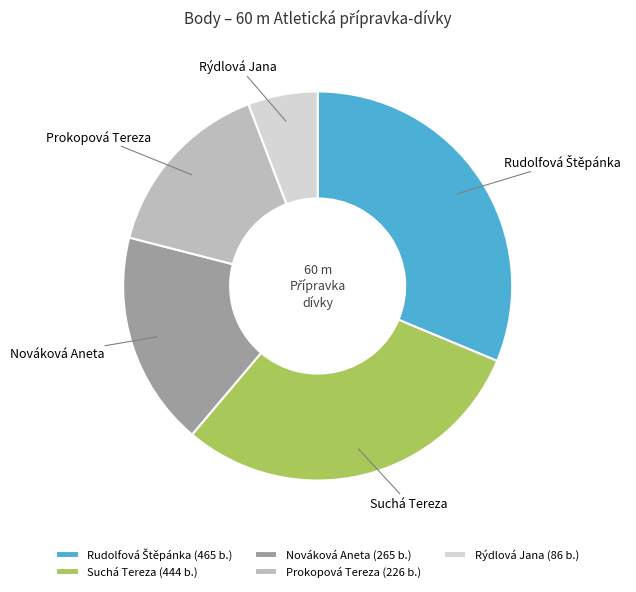

Is the sum of Suchá Tereza and Prokopová Tereza greater than half?

No